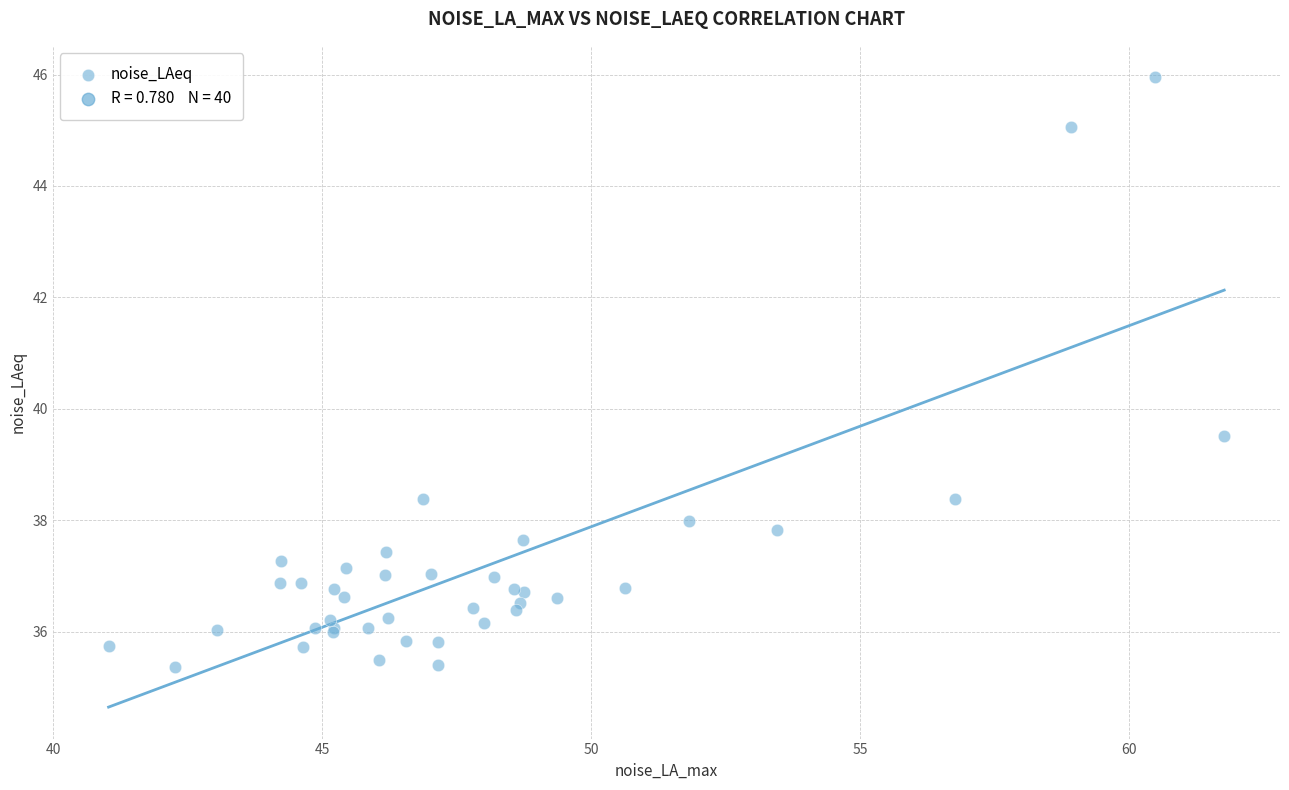

What Y value in the scatter plot is closest to 40?

39.5